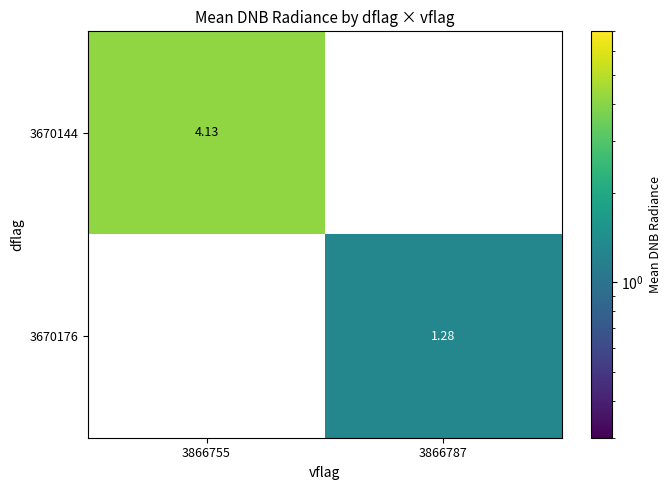

Is the value of 3670176 at 3866787 greater than the value of 3670144 at 3866755?

No